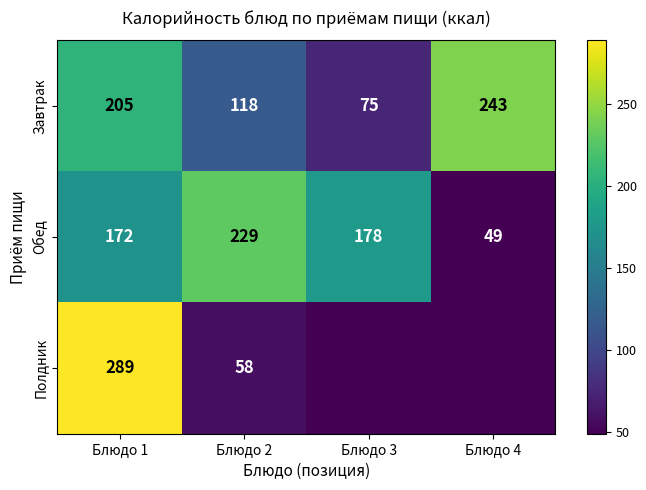

Which category has the lowest value in the Обед series?

Блюдо 4